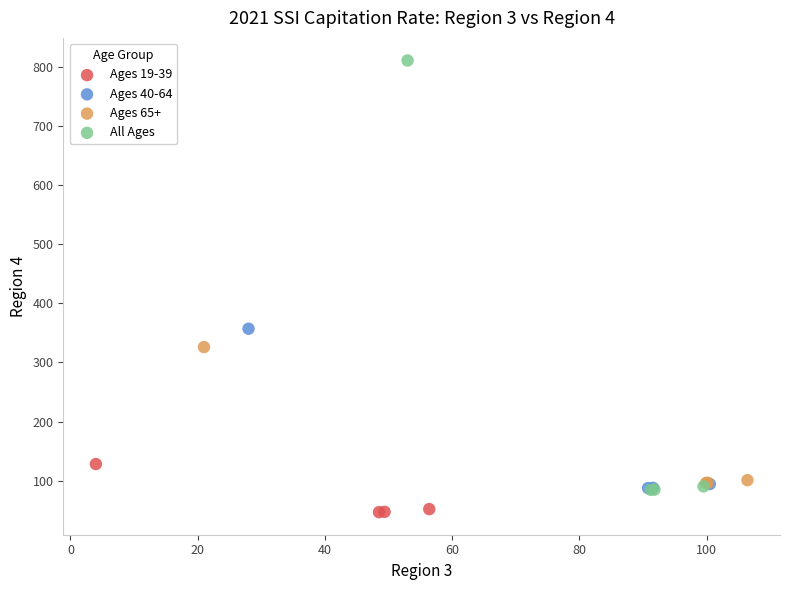

Which series contains the highest Y value?

All Ages